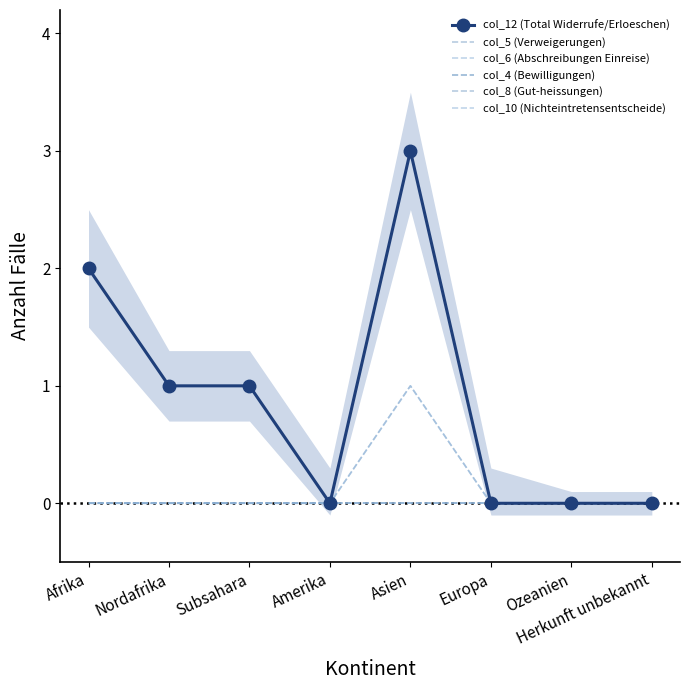

What is the difference between the maximum and minimum values in the col_12 (Total Widerrufe/Erloeschen) series?

3